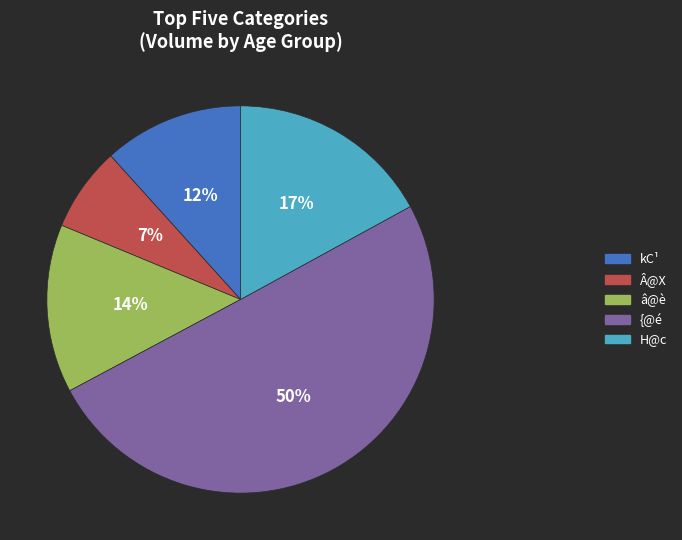

Rank the categories by value from highest to lowest.

{@é, H@c, â@è, kC¹, Â@X